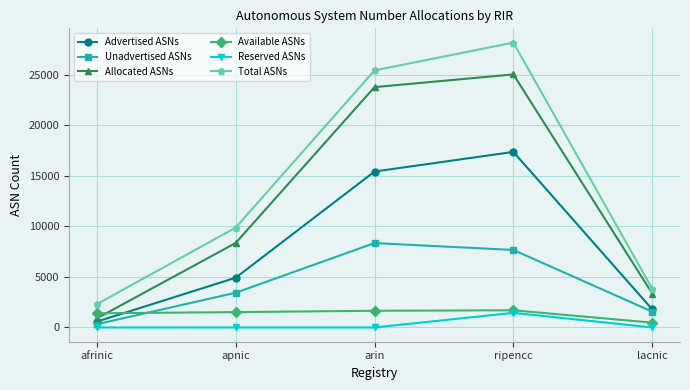

The value of Allocated ASNs at arin is 12455. True or false?

False